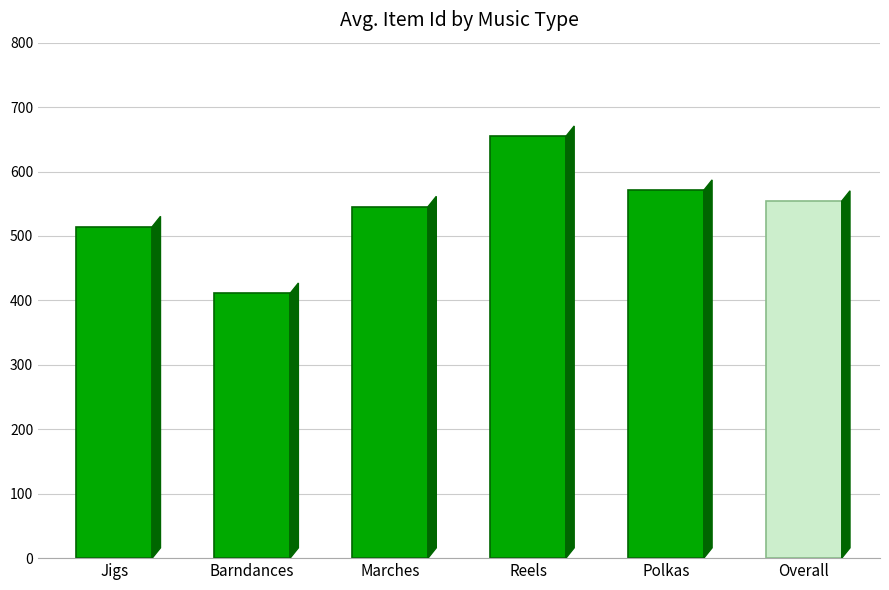

At which category does the chart reach its peak across all series?

Reels